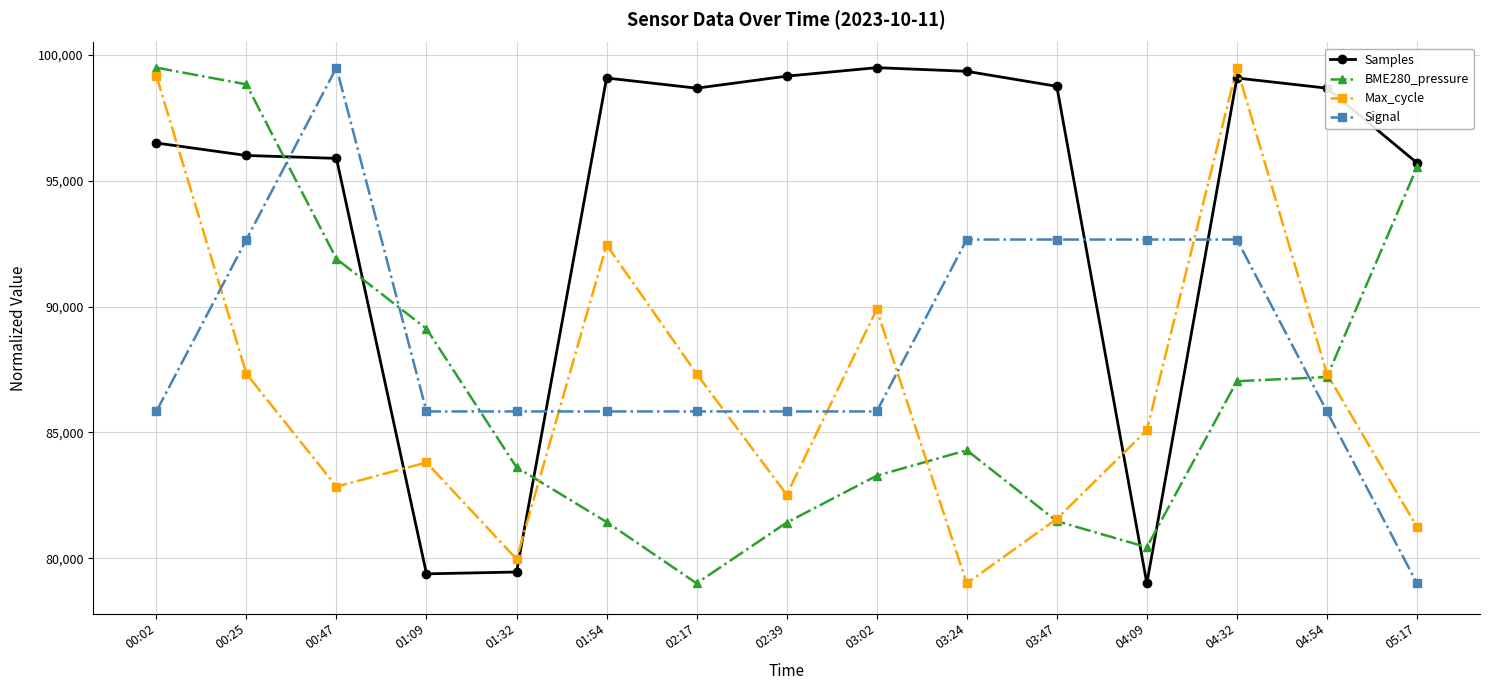

Between 02:39 and 04:32, which series saw the biggest shift?

Max_cycle